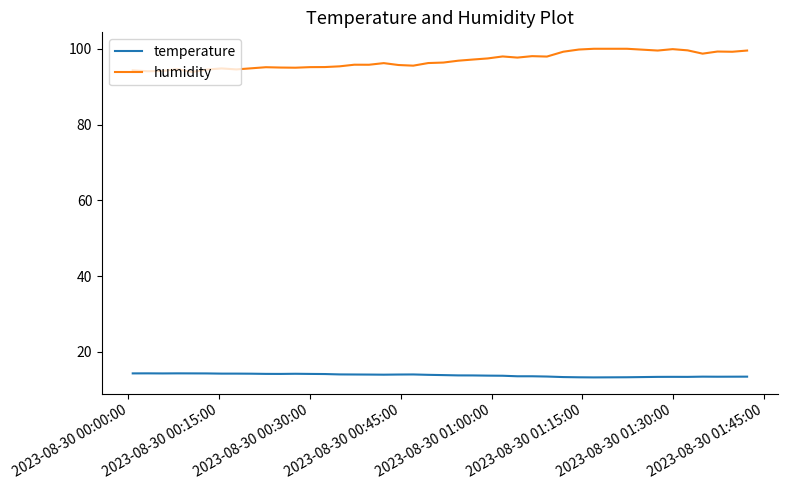

True or false: temperature and humidity intersect in this chart.

False